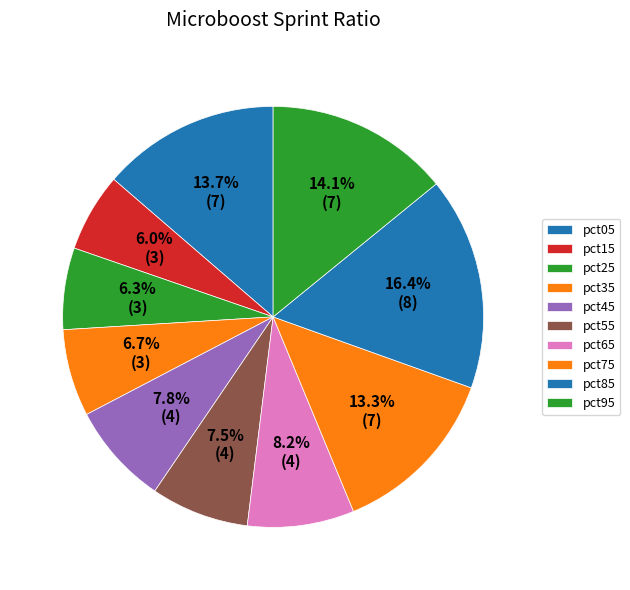

To the nearest percent, what is the difference between the largest and smallest slice percentages?

10%